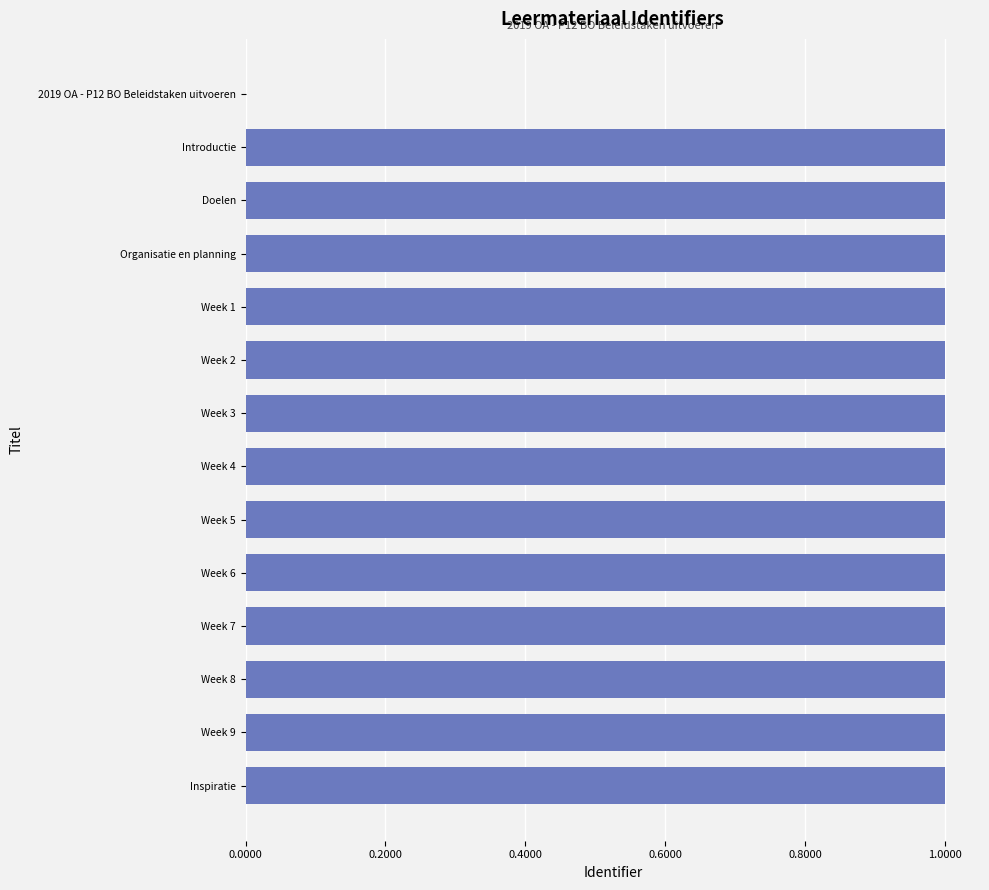

Are the bars horizontal?

Yes